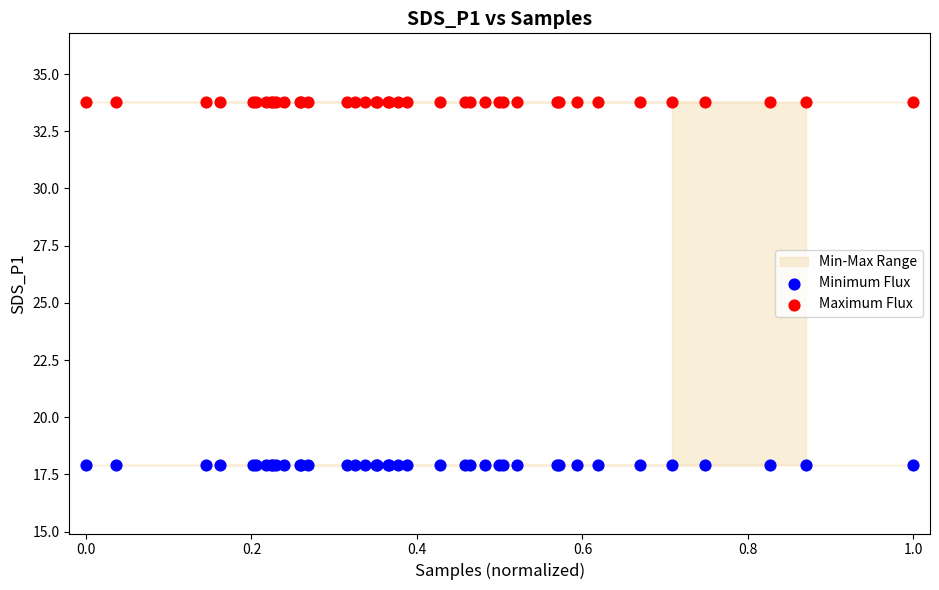

Which series contains the highest Y value?

Maximum Flux